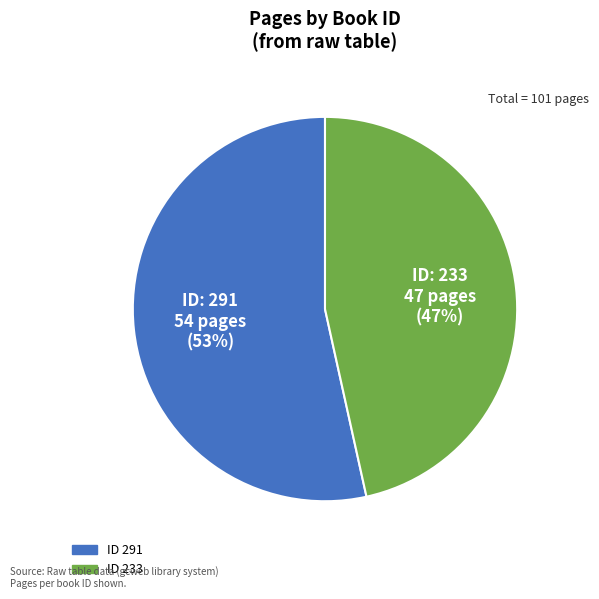

Is there a majority slice in this chart?

Yes